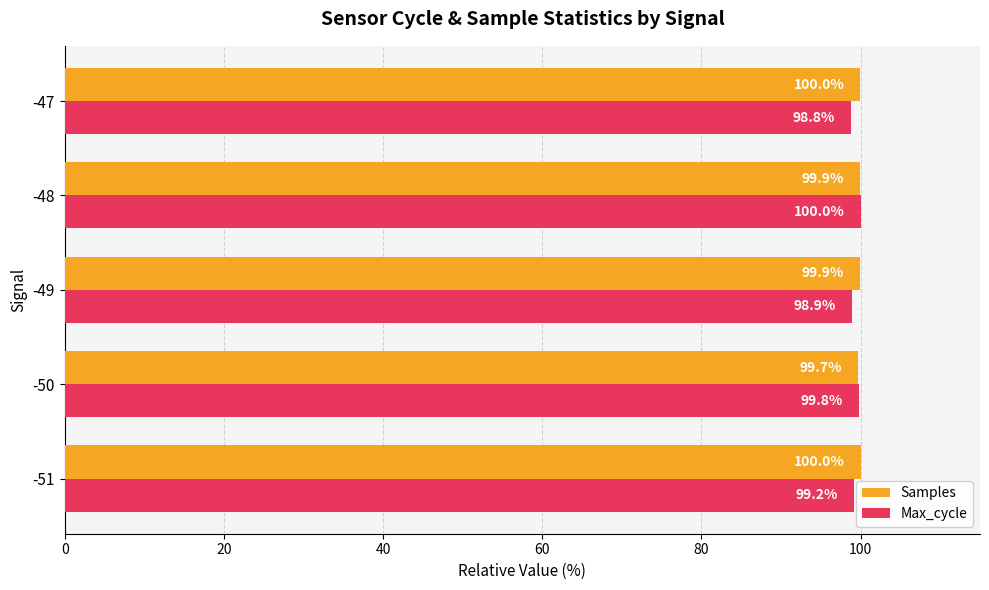

Is it true that Max_cycle equals 100.0 at -48?

True